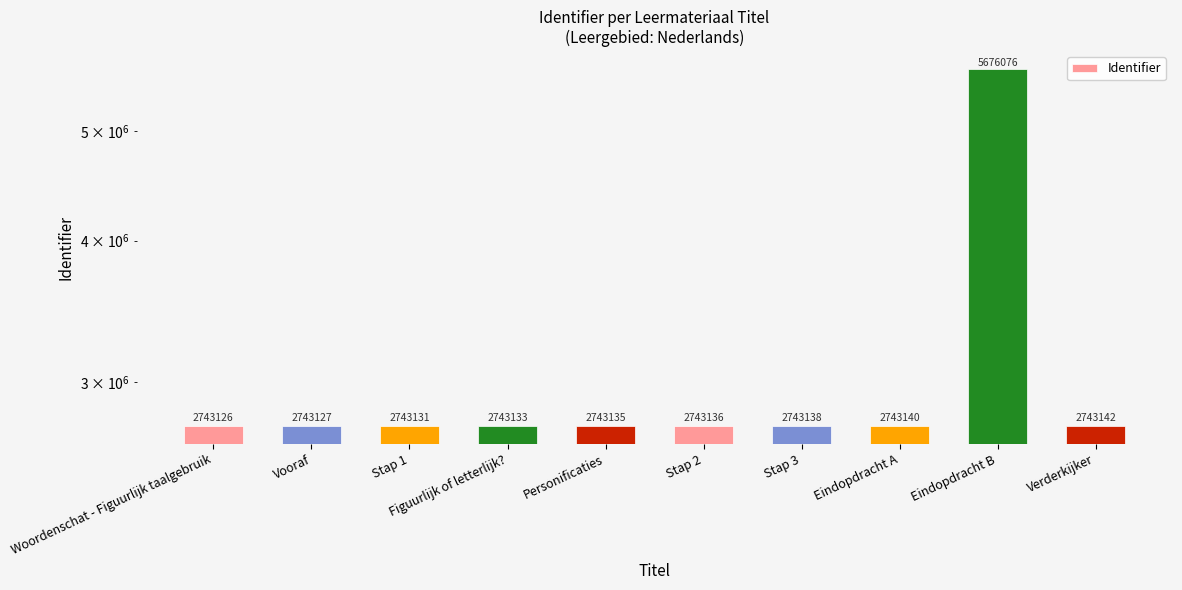

Does the chart contain any negative values?

No